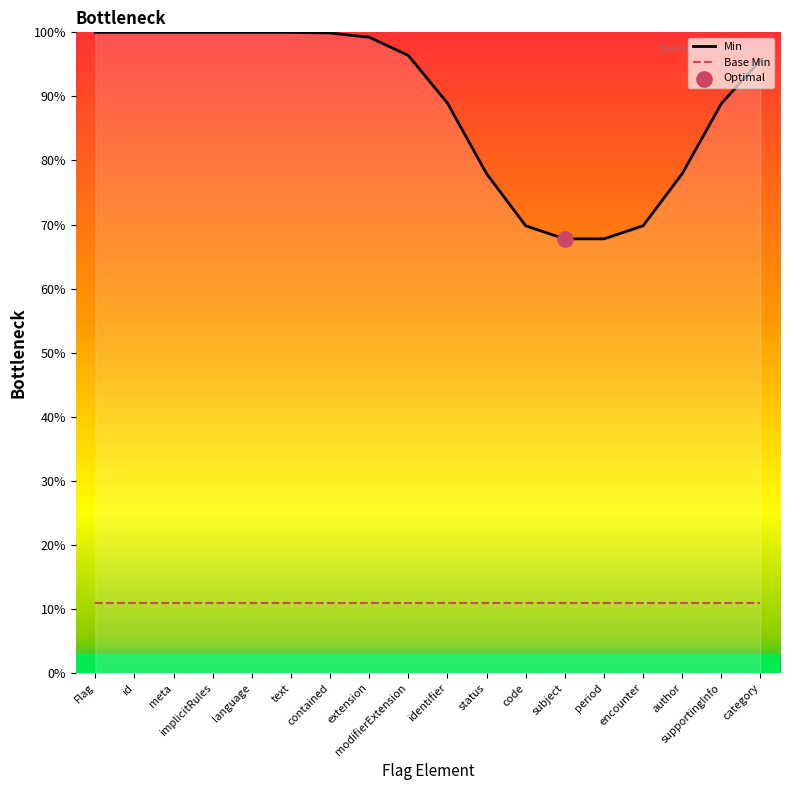

Which series has the widest spread of Y values?

Min